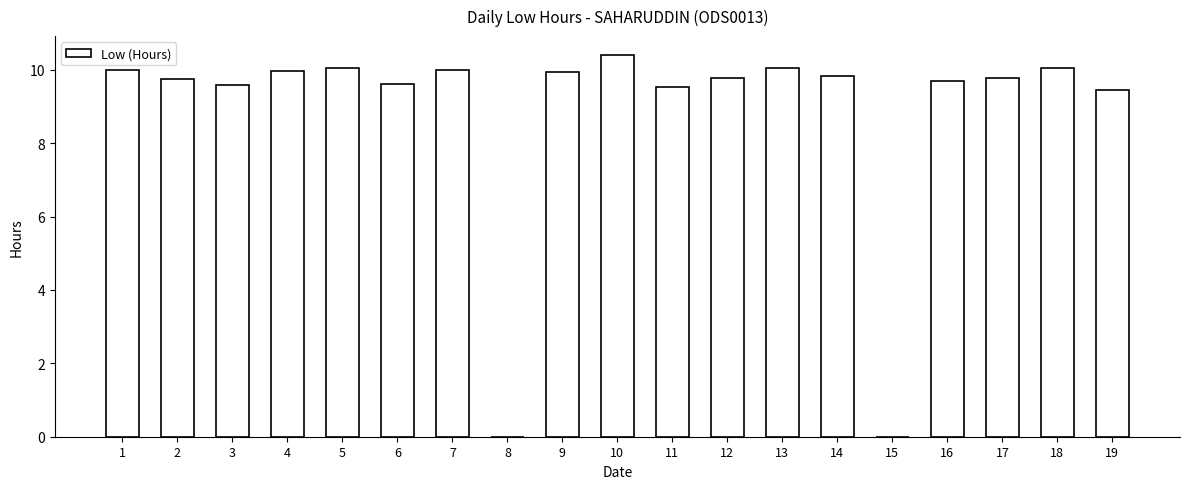

Read the value at 17.

9.8